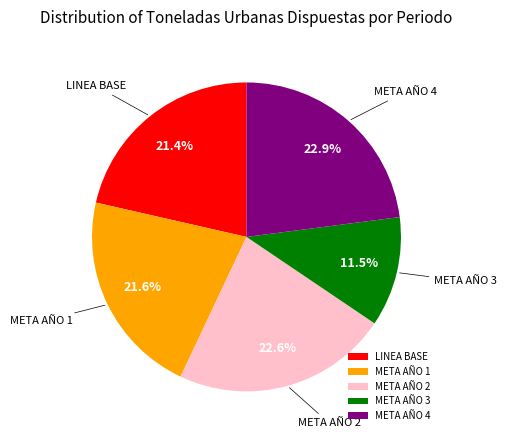

Does META AÑO 2 represent more than half of the total?

No